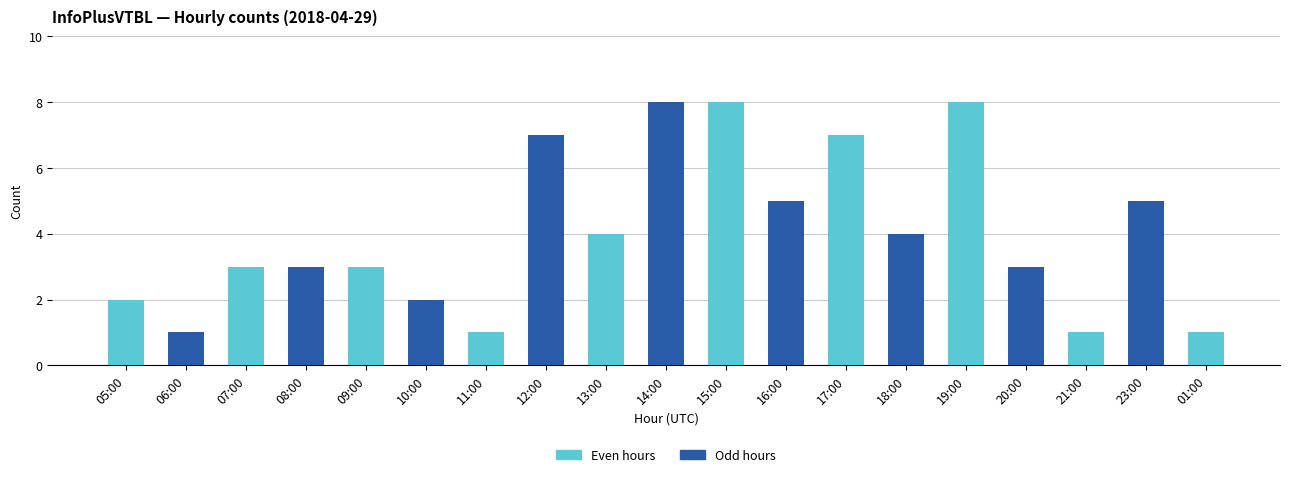

What is the maximum value shown in the chart?

8